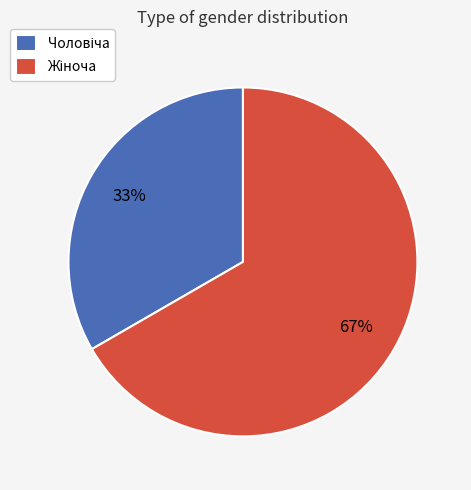

To the nearest percent, what is the average slice percentage?

50%